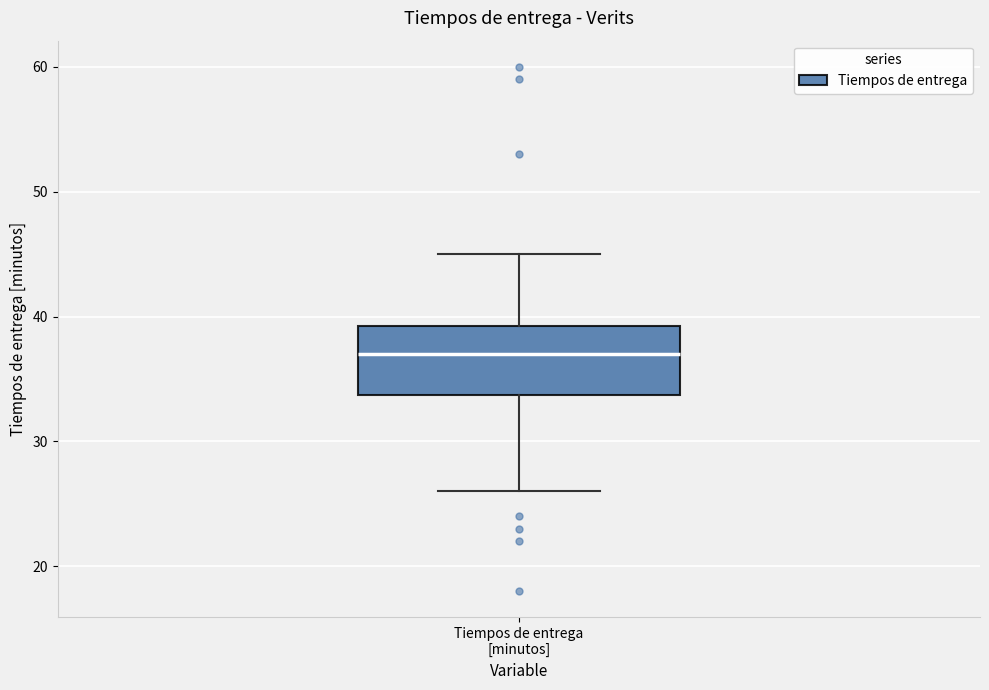

Transcribe this box plot: give where the median line is, the range the box spans, and where the two whiskers end, as read against the y-axis. The values are not printed on the chart, so give them approximately, as read against the axis.

median 37, box 34 to 39, whiskers 26 to 45